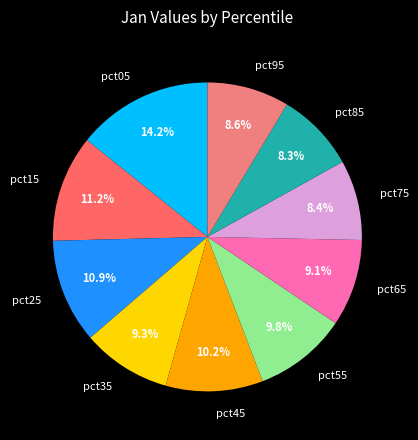

Is there a majority slice in this chart?

No